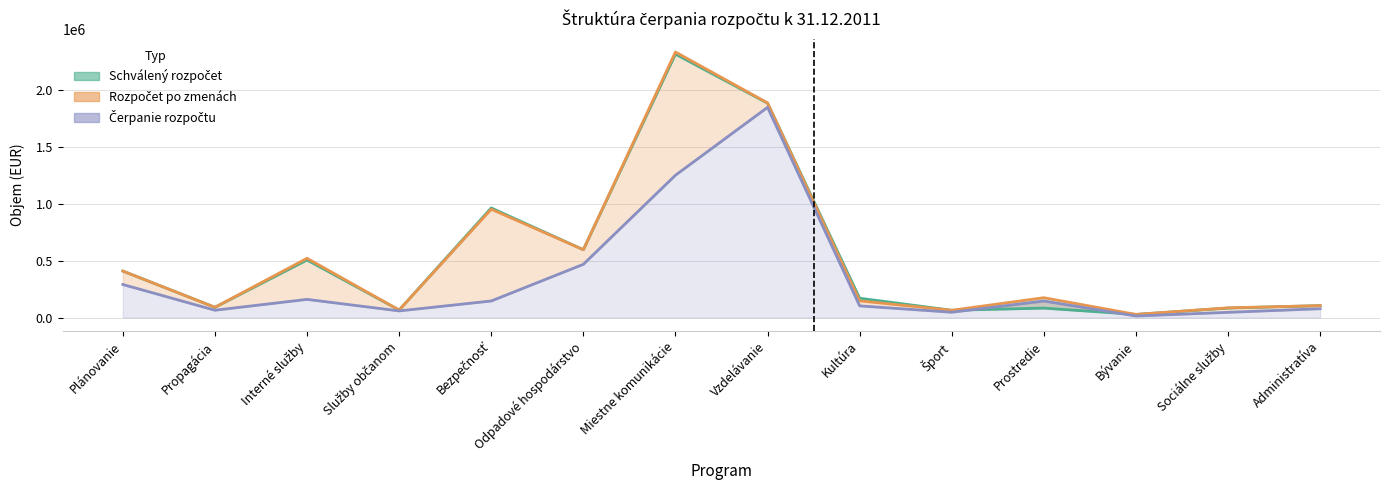

At which label is Schválený rozpočet closest to 1173396?

Bezpečnosť